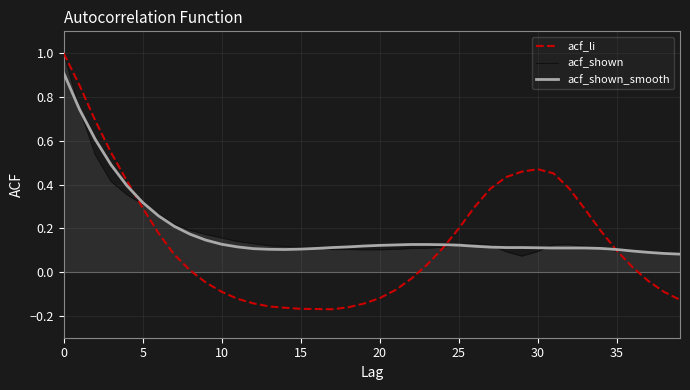

Which series has the widest spread of values?

acf_li